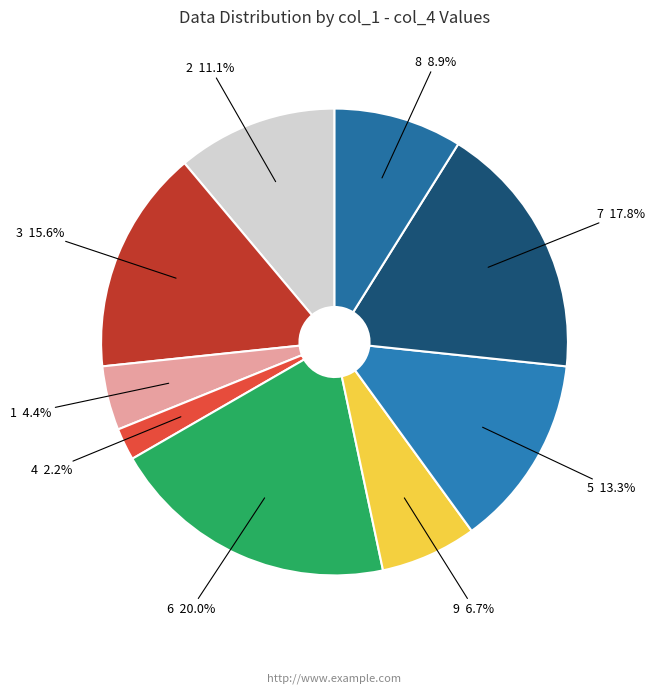

What is the total percentage of 7 and 5?

31.1%